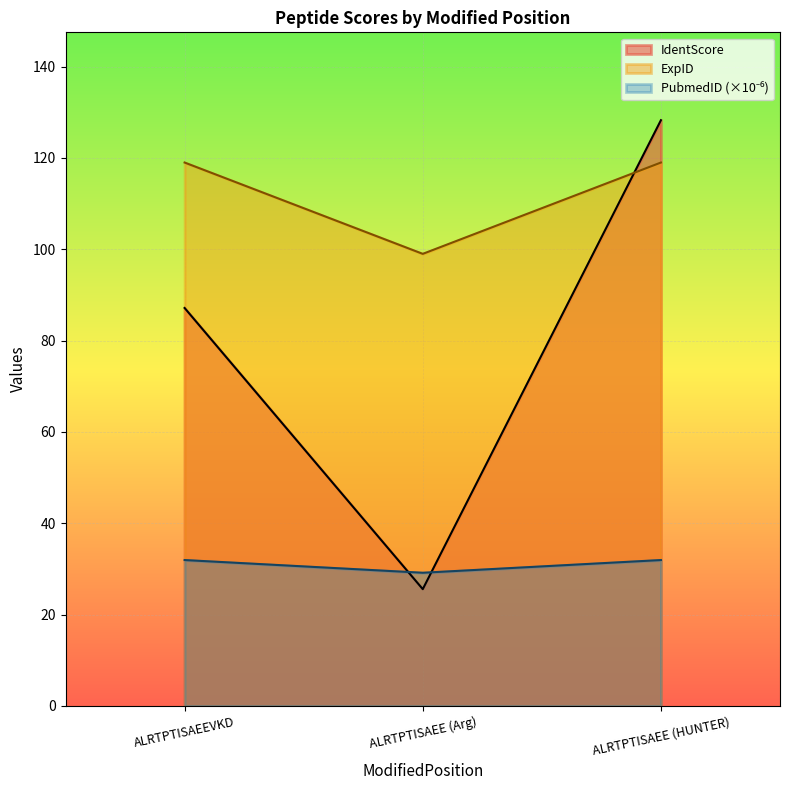

How many data points in PubmedID are less than 31?

1